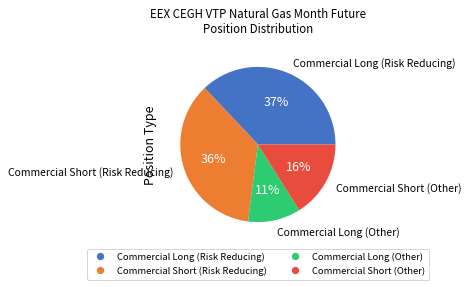

To the nearest percent, what is the difference between the largest and smallest slice percentages?

26%